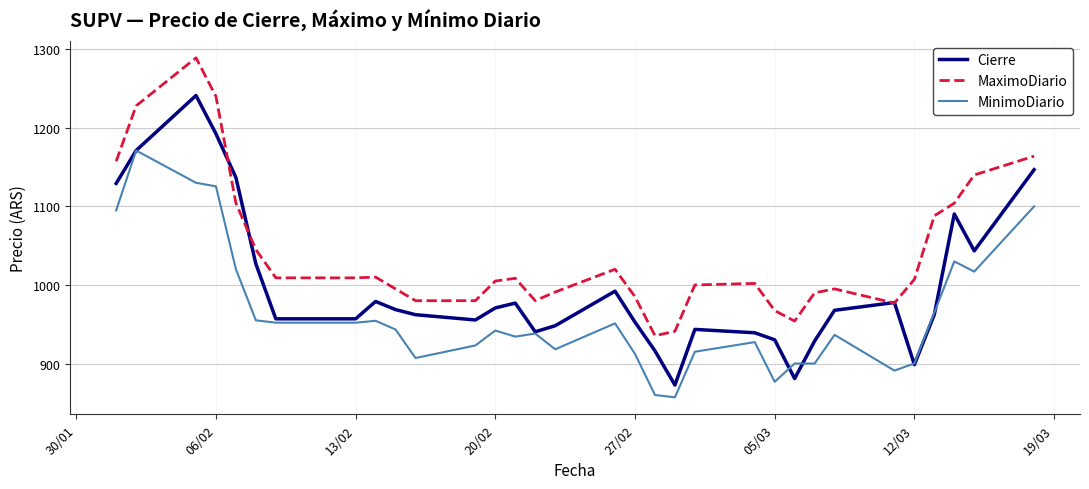

Which series has the largest total across all categories?

MaximoDiario